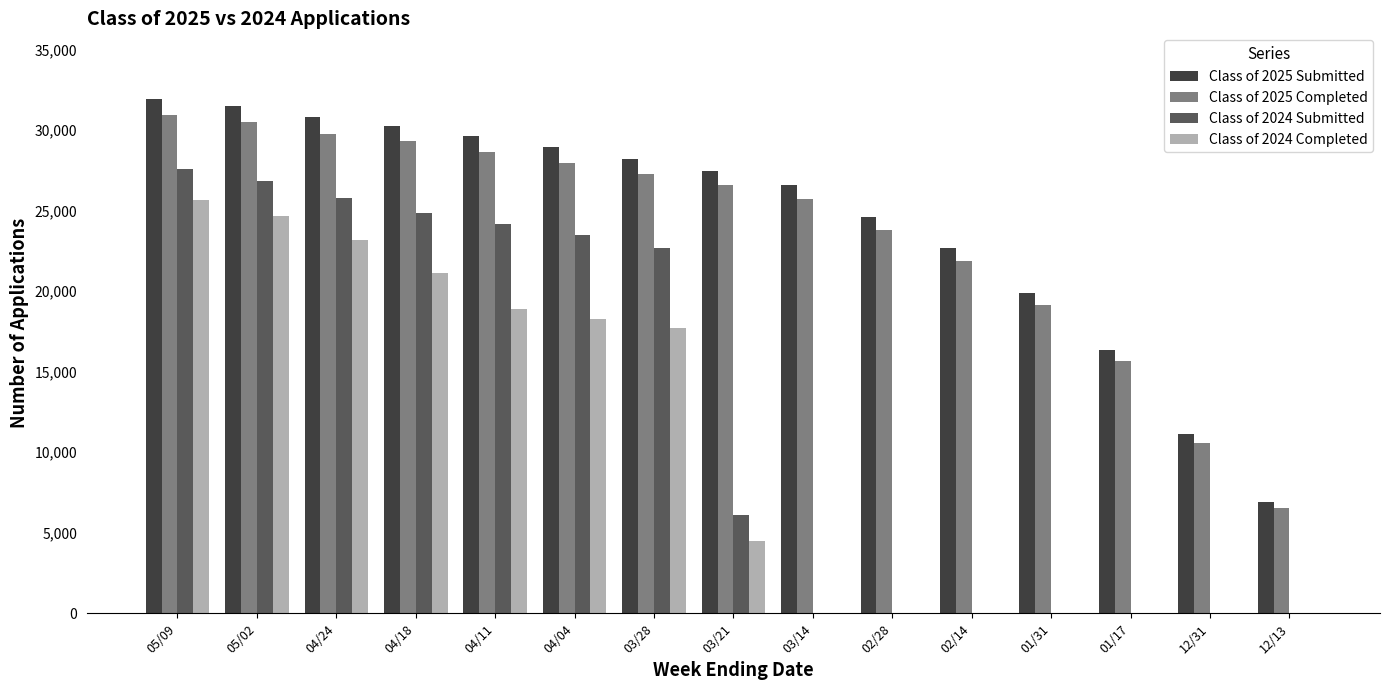

Which series changed the most between 04/11 and 12/31?

Class of 2024 Submitted